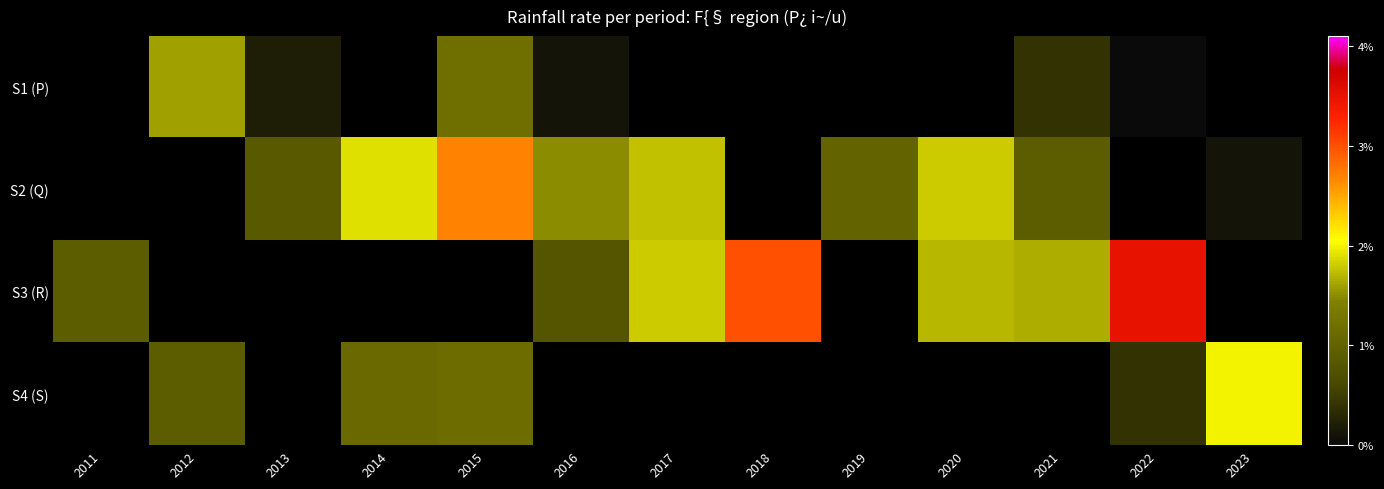

What value does the S3 (R) series have at 2021?

1.6